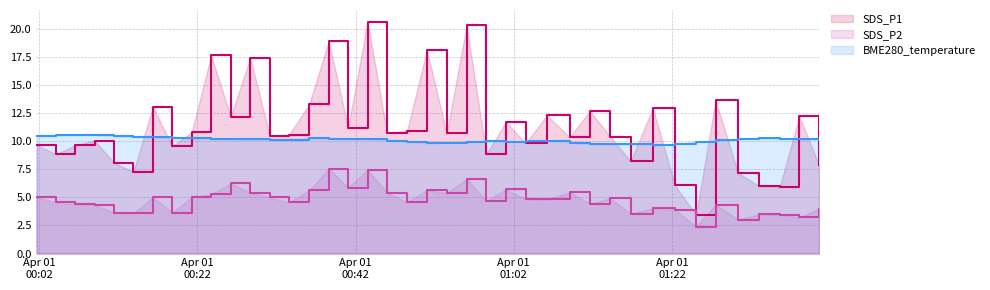

At which category does SDS_P2 reach its first local valley?

2023/04/01 00:13:56